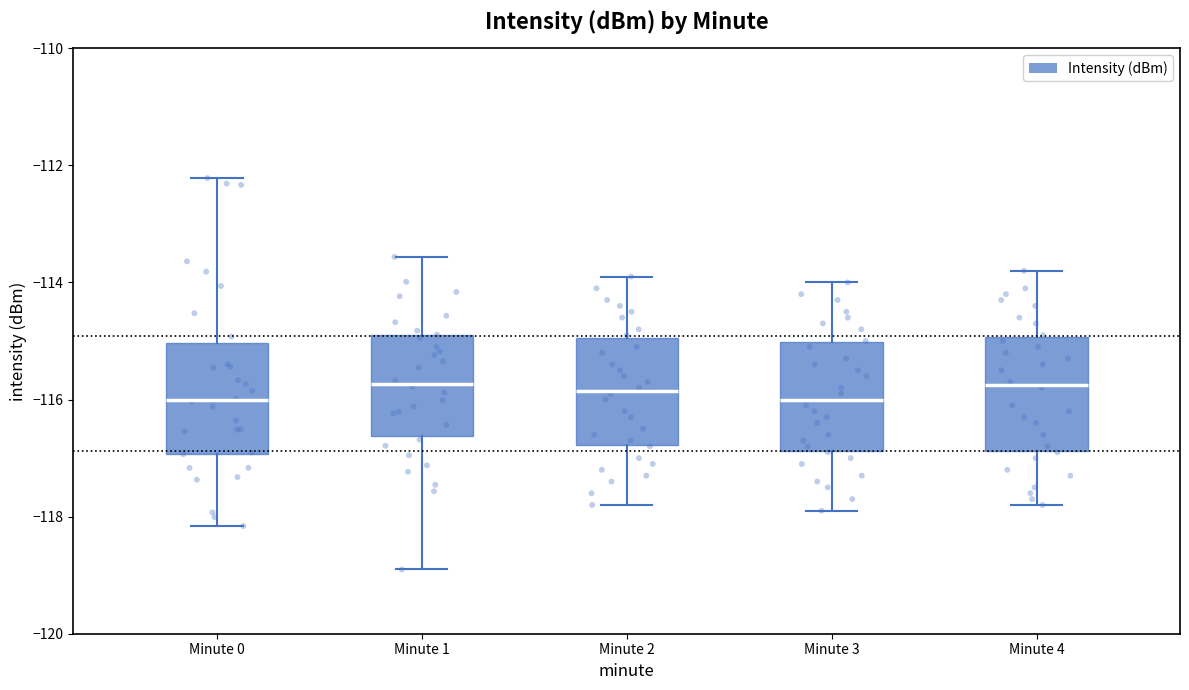

Where is the upper edge of the box for Minute 4 on the y-axis? The values are not printed on the chart, so give them approximately, as read against the axis.

-115.0